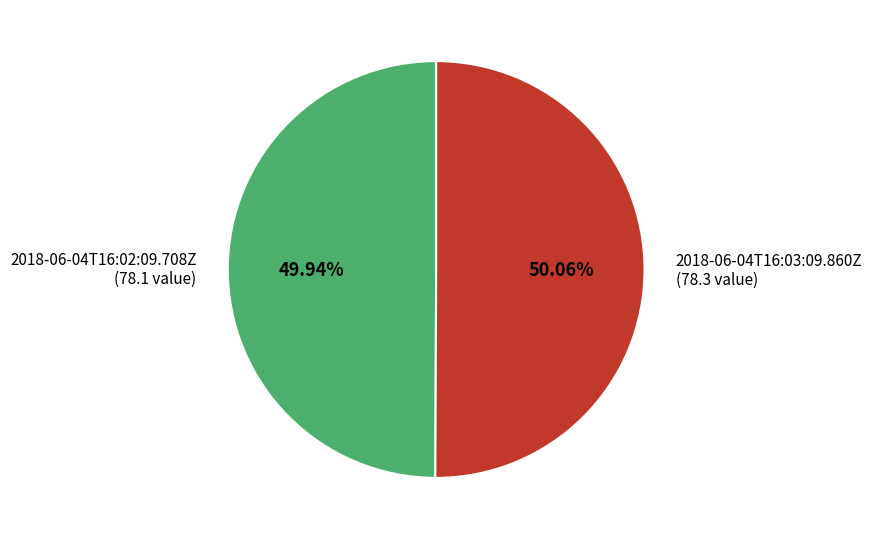

Is there a majority slice in this chart?

Yes